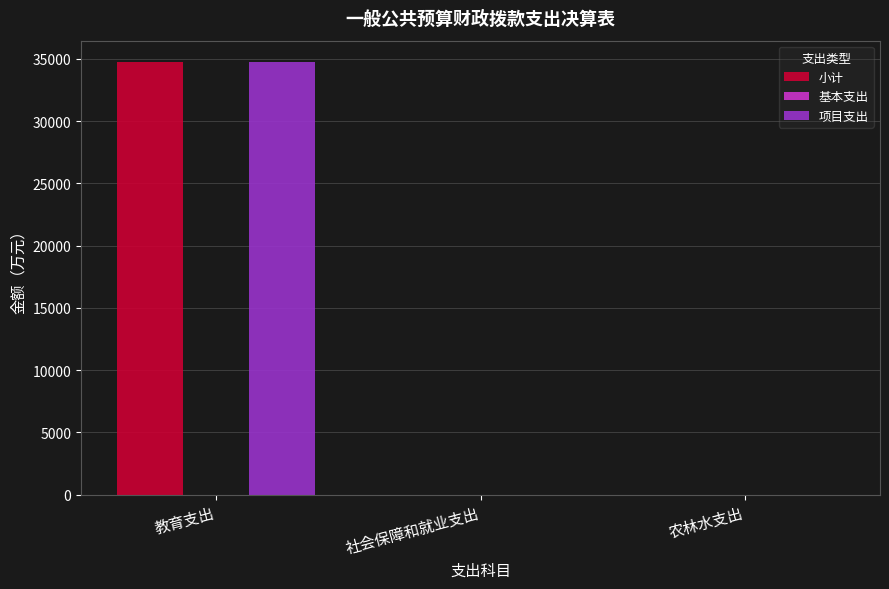

Which category has the highest value across all series?

教育支出